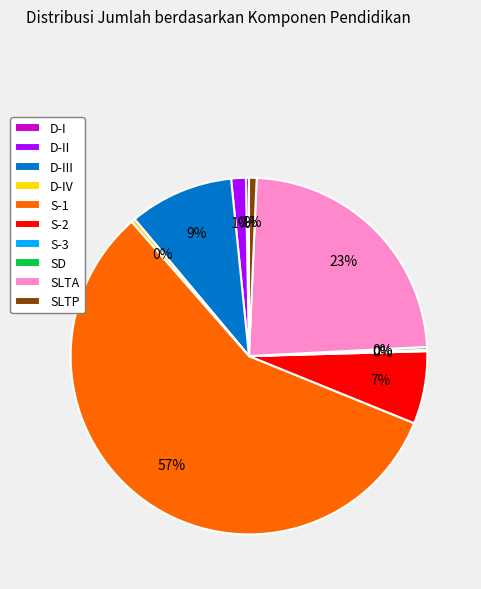

Which category accounts for the majority?

S-1